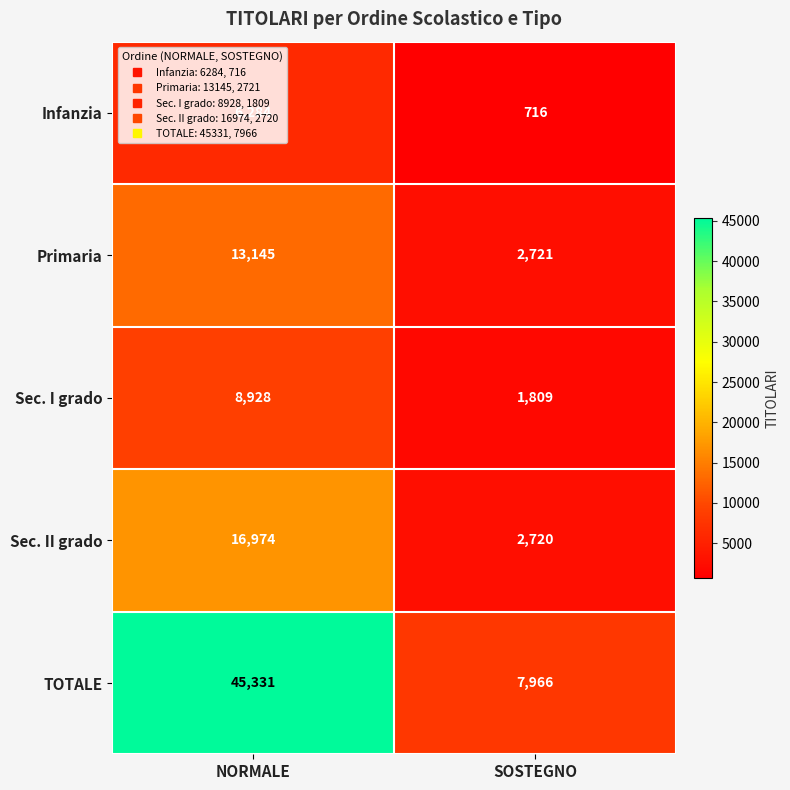

At which category is the sum across all series the highest?

NORMALE